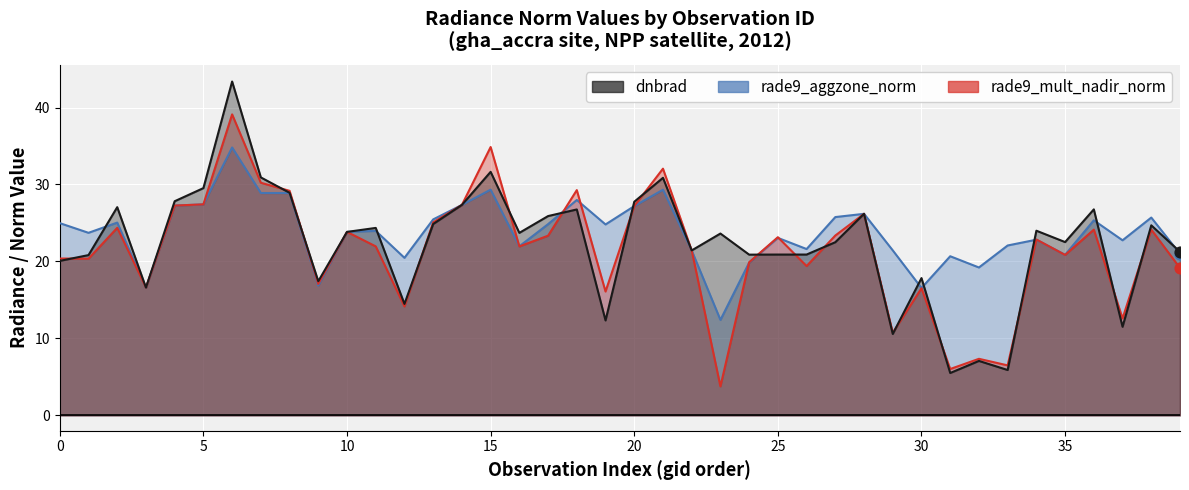

Which series contains the lowest Y value?

rade9_mult_nadir_norm